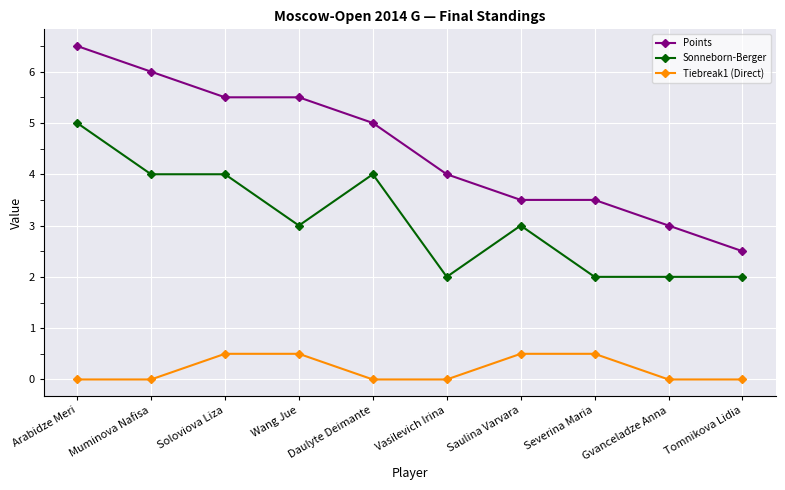

True or false: Sonneborn-Berger has more than 1 points higher than both neighbors.

True